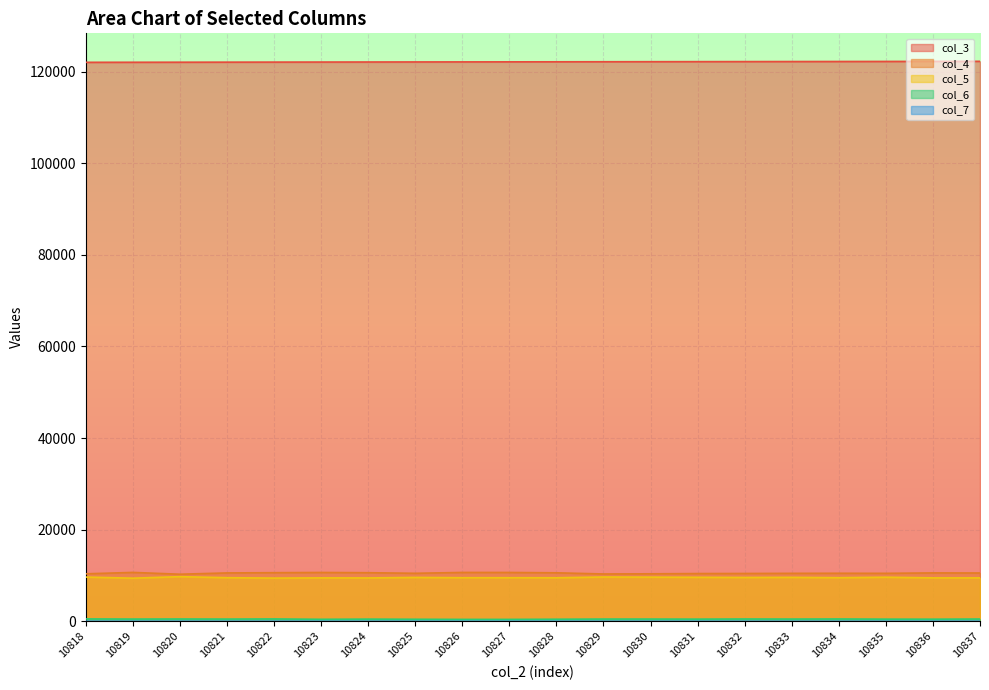

True or false: col_5 and col_3 cross at least once.

False